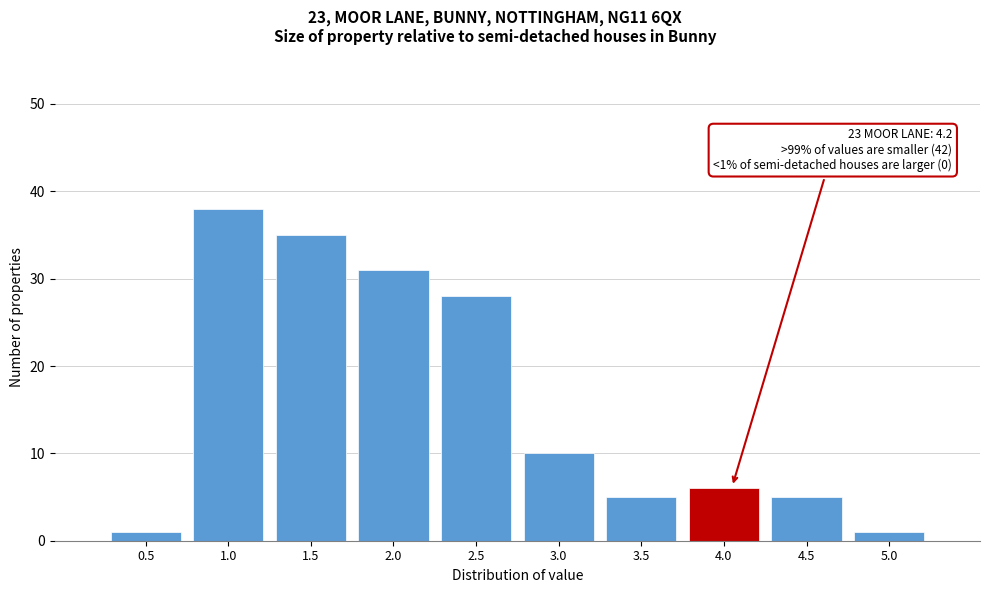

Reading left to right, what are all the values shown in this chart?

1	38	35	31	28	10	5	6	5	1